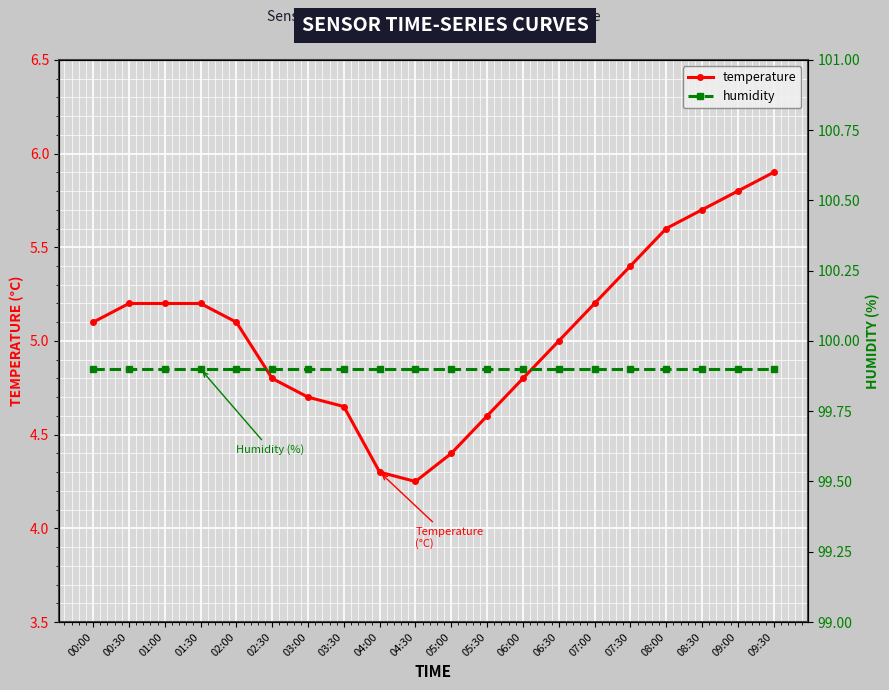

Count the number of data series in this chart.

2